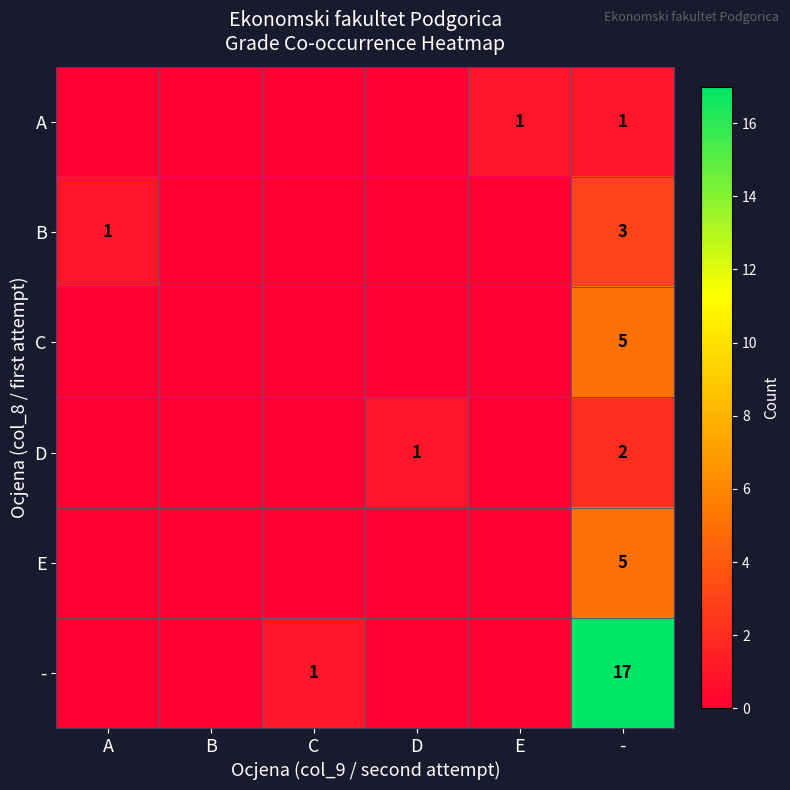

The value of B at B is -2. True or false?

False